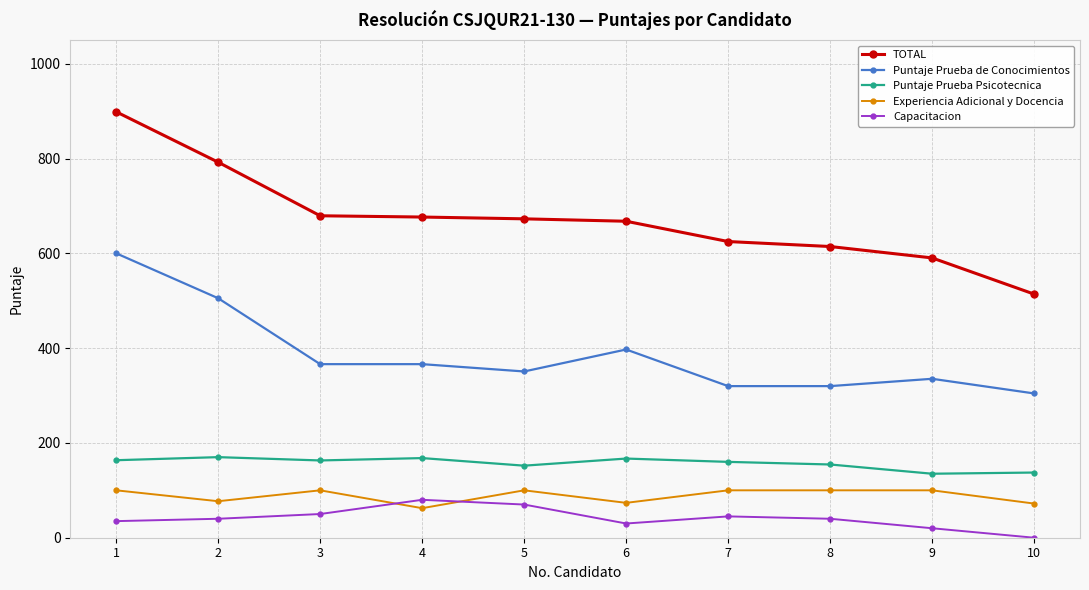

At which label does Puntaje Prueba de Conocimientos first exceed 366?

1